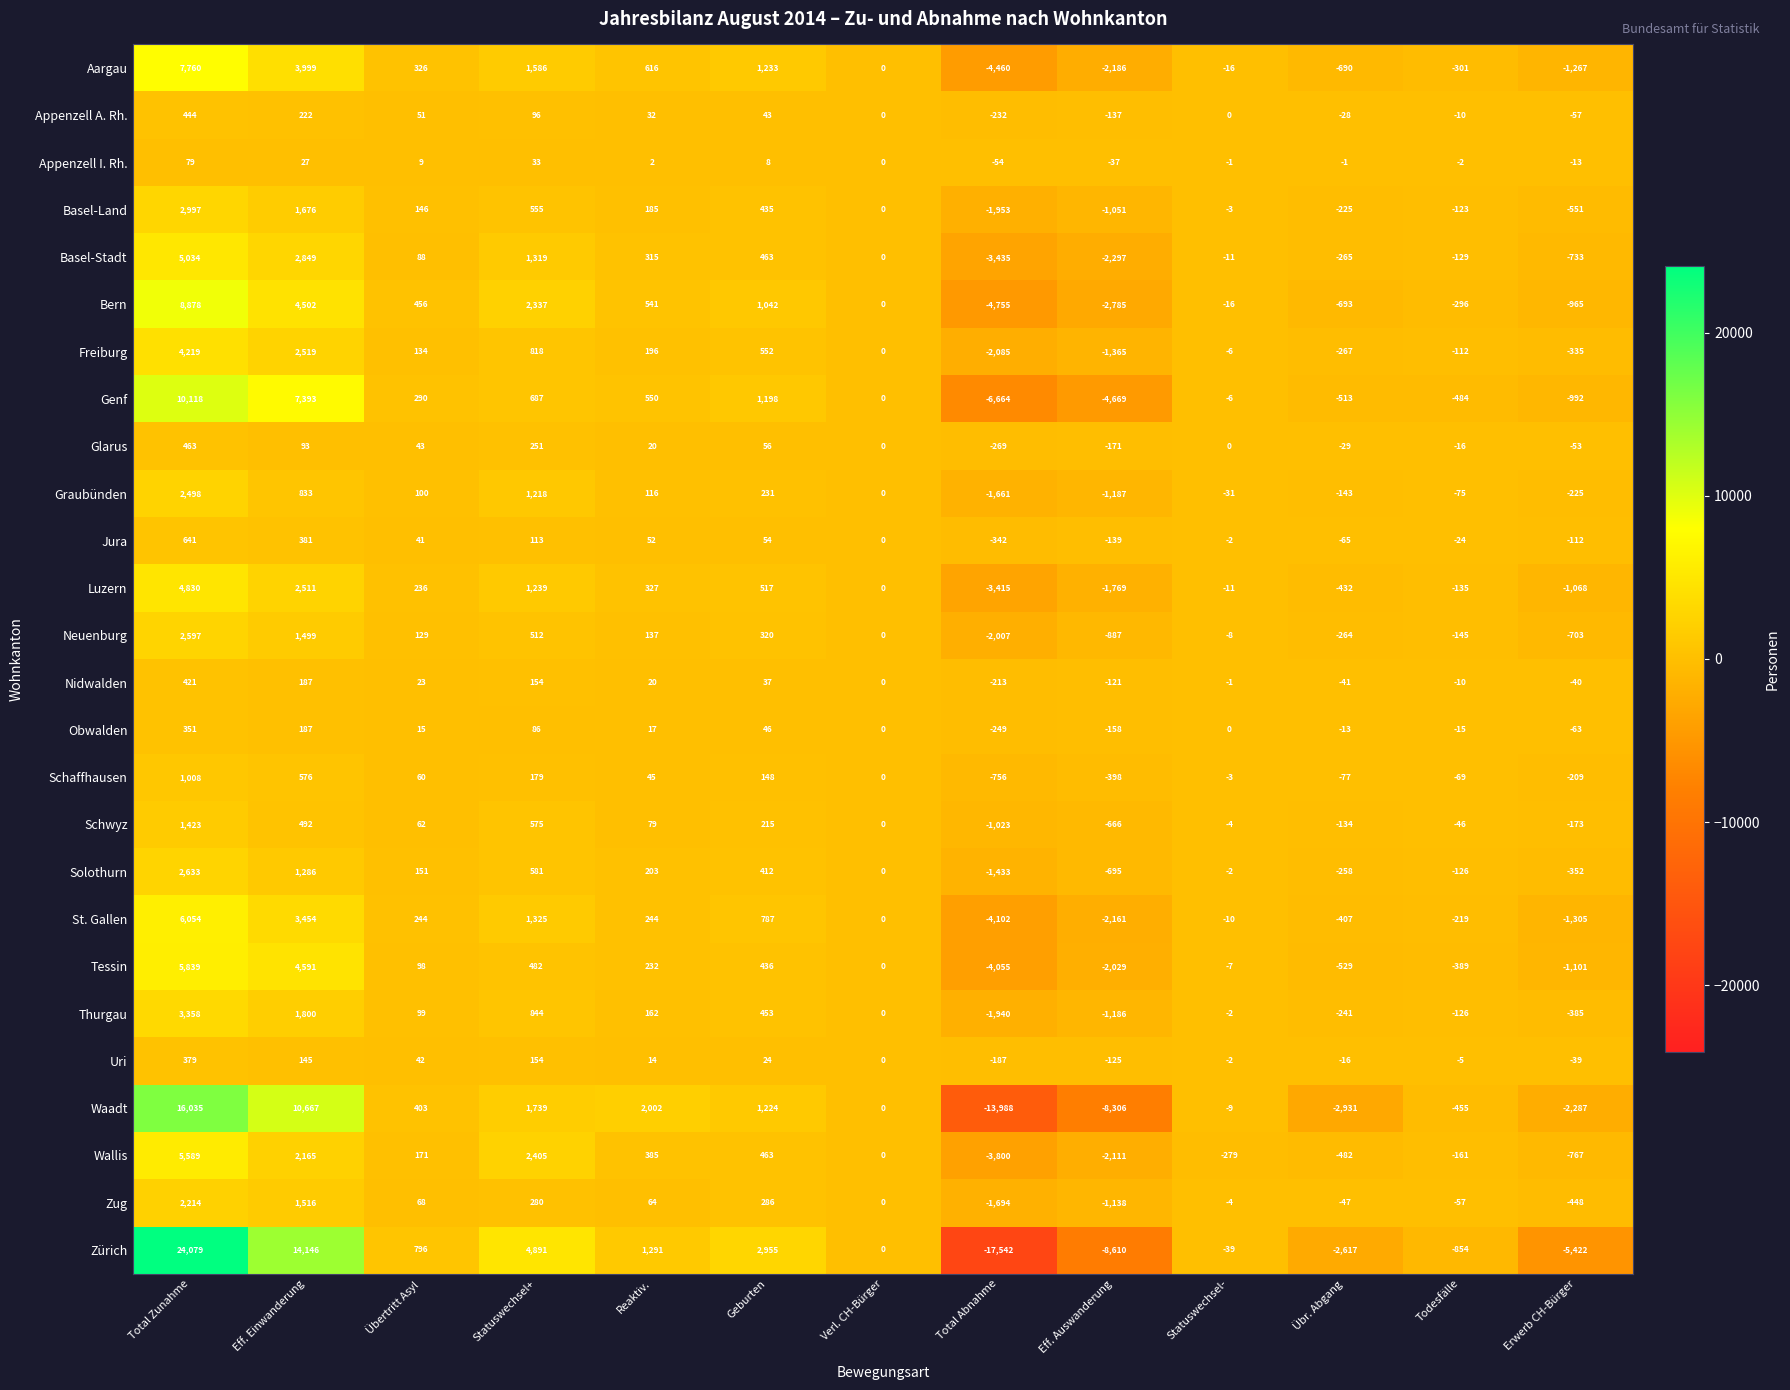

What is the sum of all Wallis values?

3578